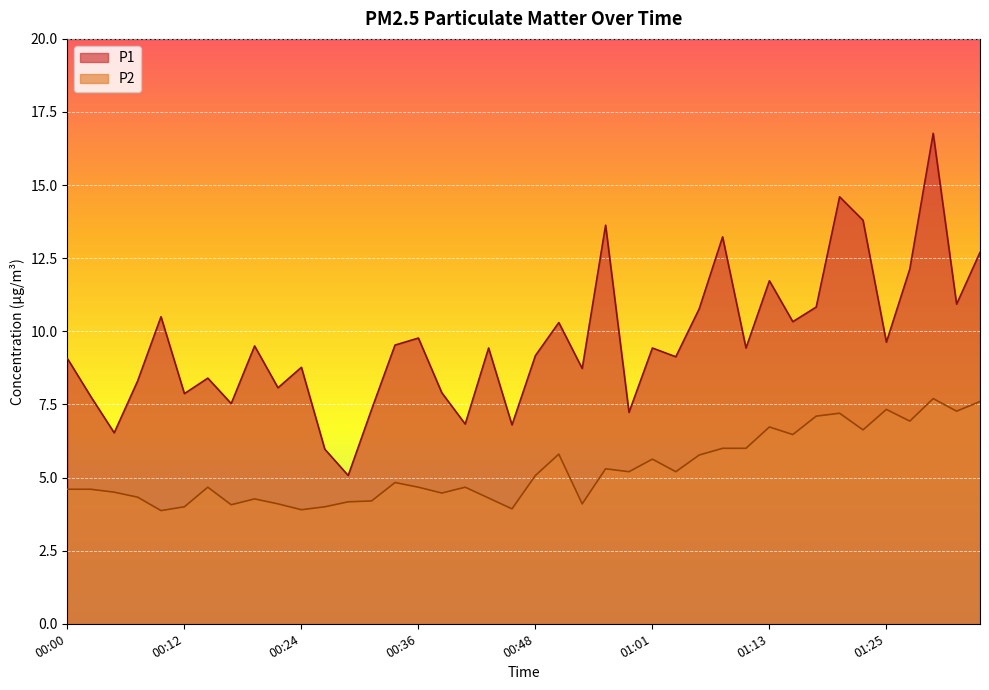

Between 00:56 and 01:10, which is larger?

00:56